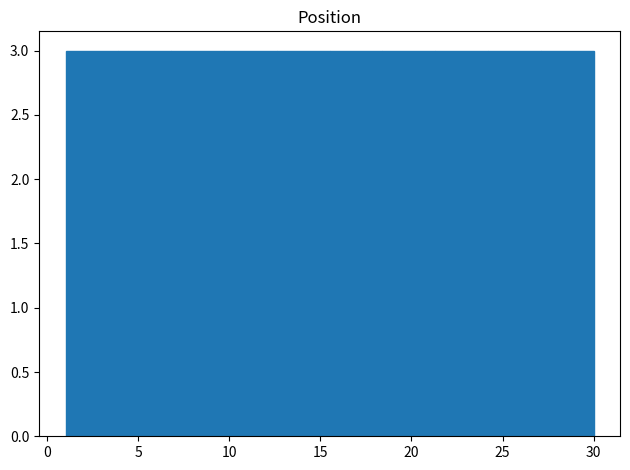

Reading left to right, transcribe this chart: for each bar, give the range it covers on the x-axis and its height. Neither the bar edges nor the heights are printed on the chart, so give them approximately, as read against the axes.

1.0 to 3.9: 3
3.9 to 6.8: 3
6.8 to 9.7: 3
9.7 to 12.6: 3
12.6 to 15.5: 3
15.5 to 18.4: 3
18.4 to 21.3: 3
21.3 to 24.2: 3
24.2 to 27.1: 3
27.1 to 30.0: 3